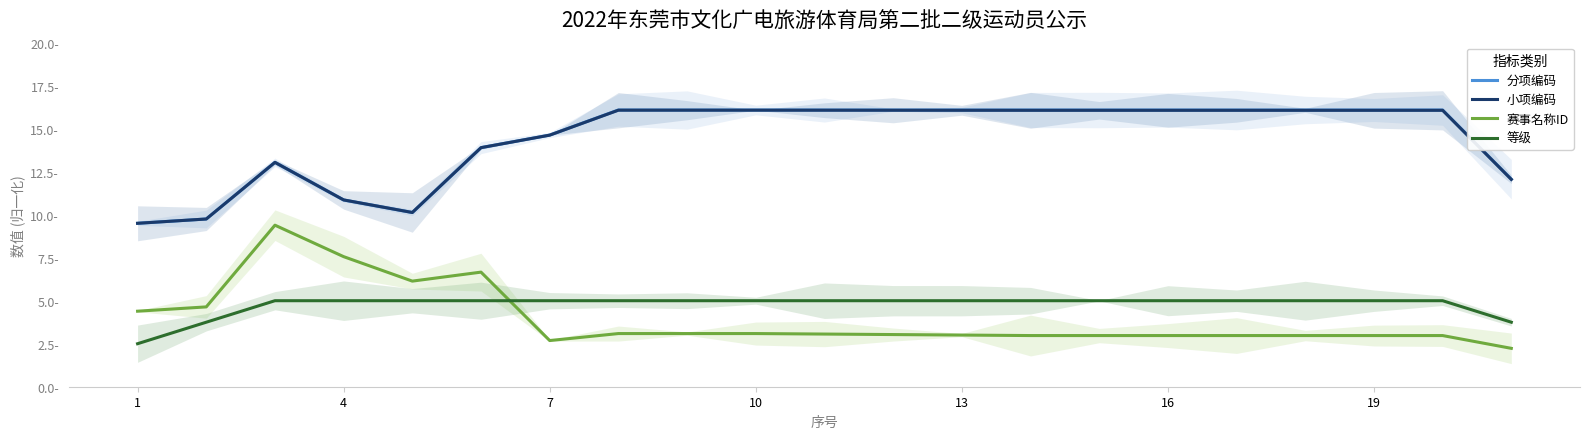

Which series ends up on top after the final intersection of 赛事名称ID and 等级?

等级